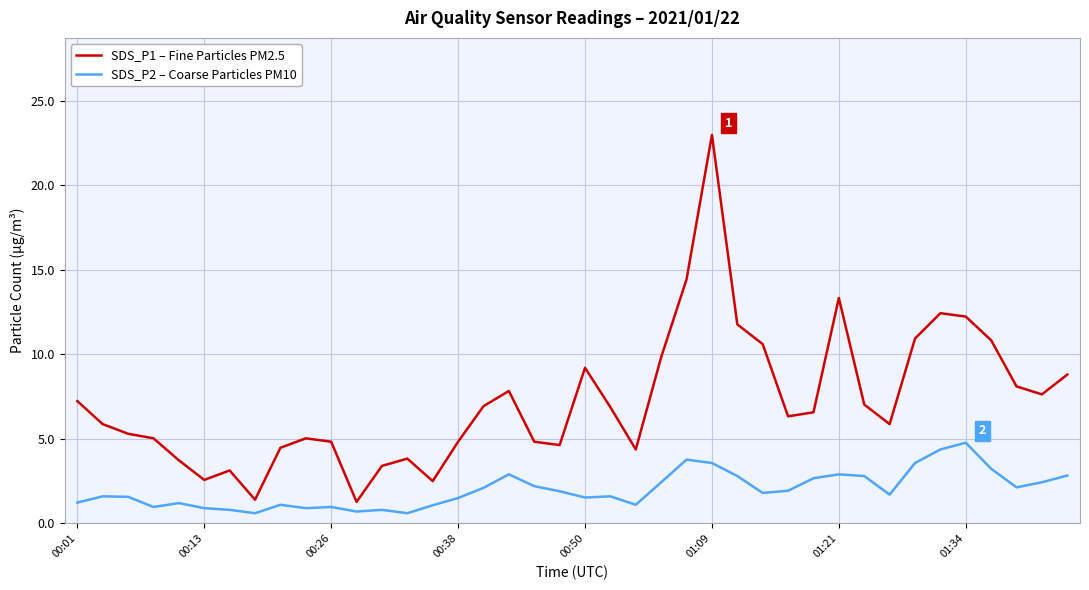

What are all the series names shown in the legend?

SDS_P1 – Fine Particles PM2.5, SDS_P2 – Coarse Particles PM10